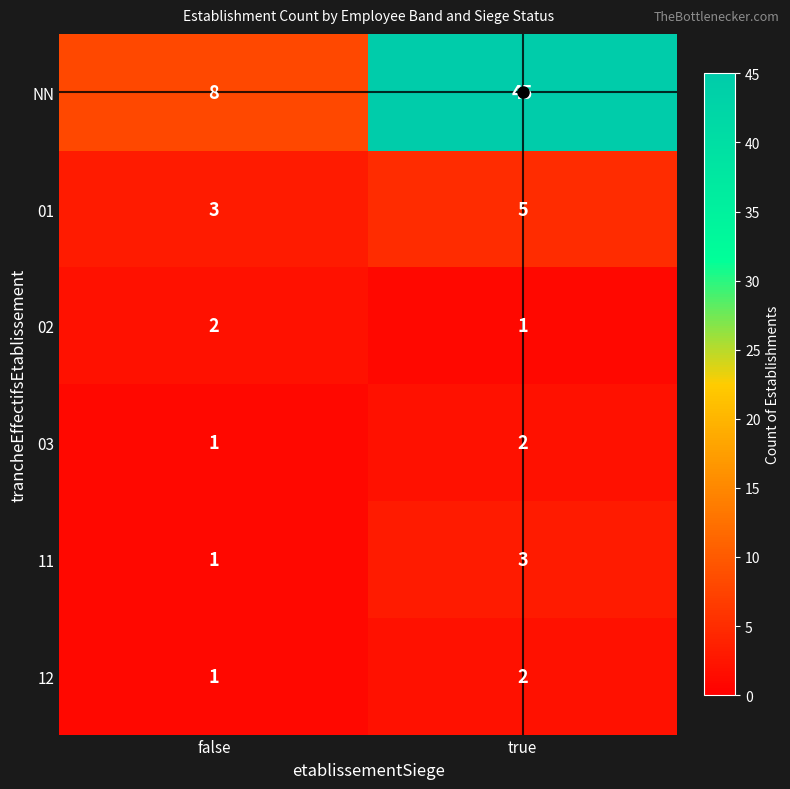

What is the difference between the maximum and minimum values in the NN series?

37